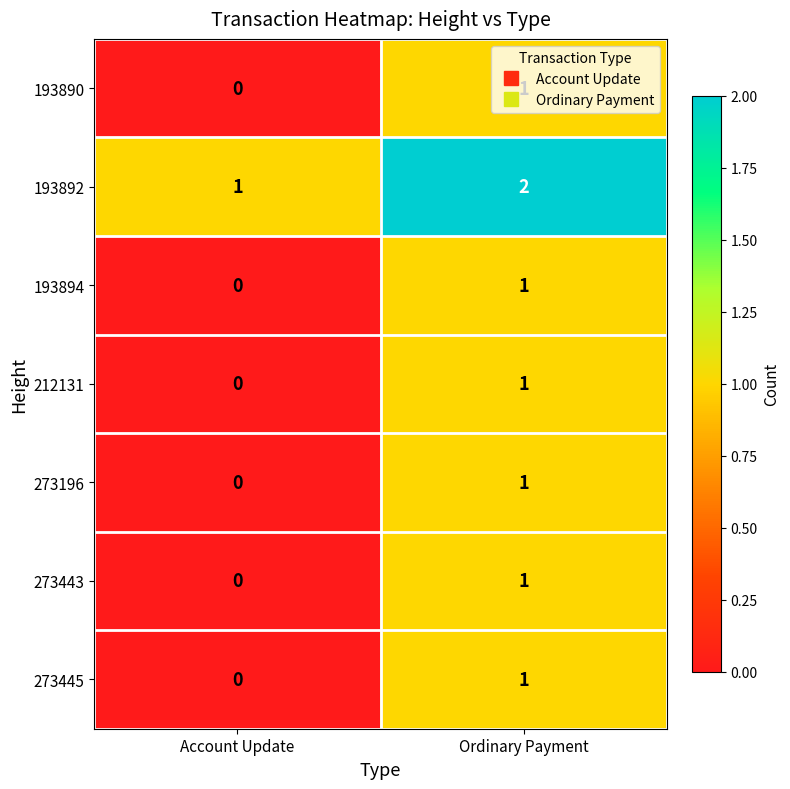

Which label corresponds to the largest value in the chart?

Ordinary Payment